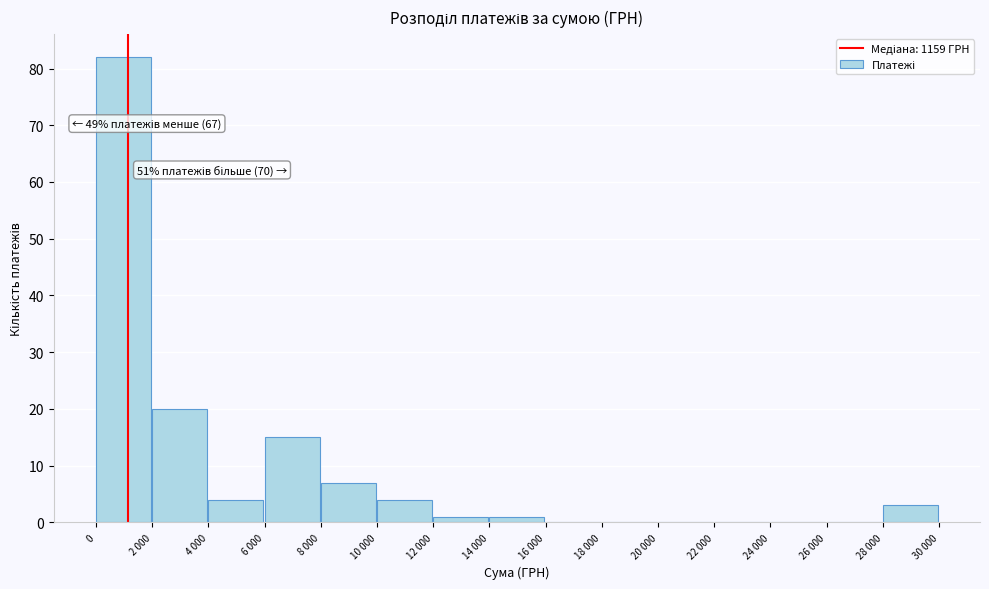

Reading left to right, list all the values displayed in this chart.

0=82	2 000=20	4 000=4	6 000=15	8 000=7	10 000=4	12 000=1	14 000=1	16 000=0	18 000=0	20 000=0	22 000=0	24 000=0	26 000=0	28 000=3